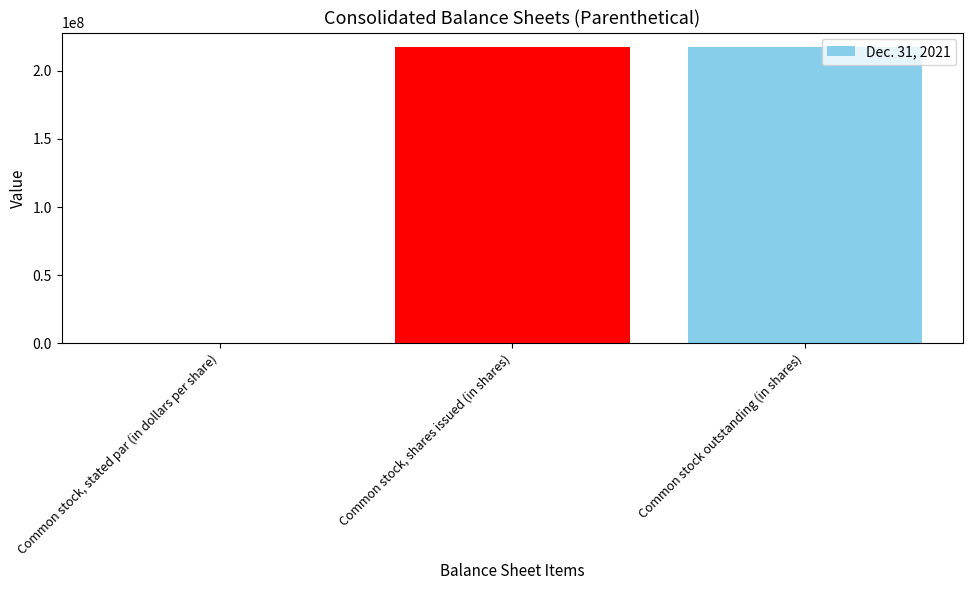

Is it true that the value at Common stock outstanding (in shares) is 102300432.1?

False